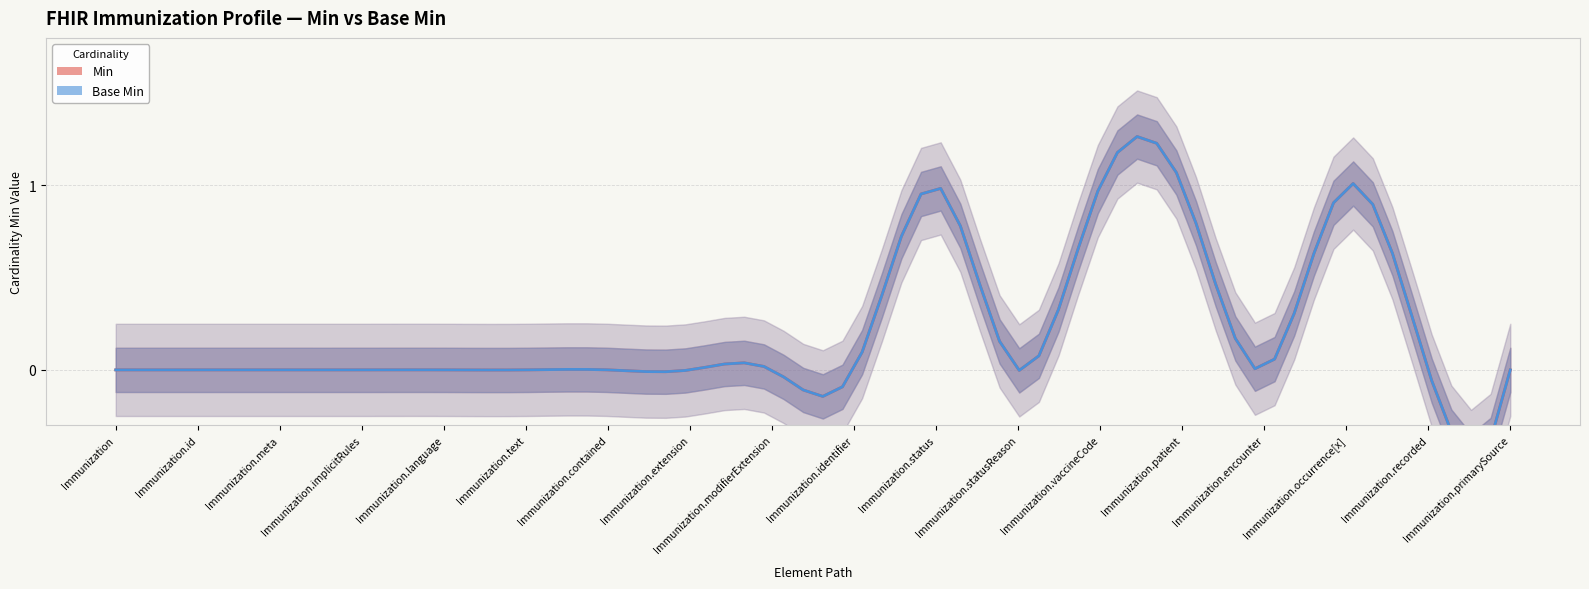

True or false: Min and Base Min cross at least once.

False